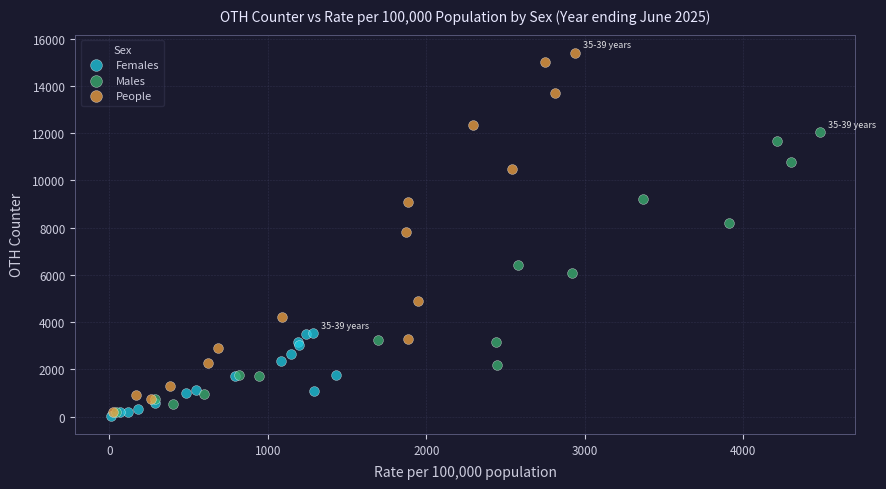

Which series reaches the maximum Y coordinate?

People